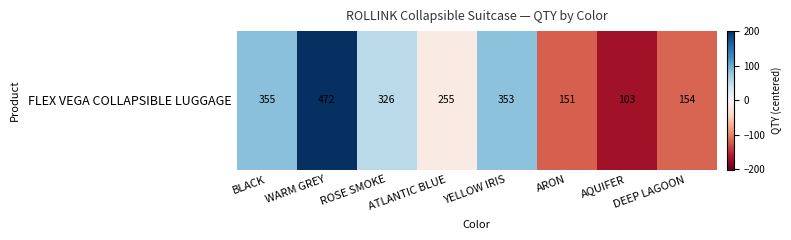

True or false: the data shows -168.1 at AQUIFER.

True